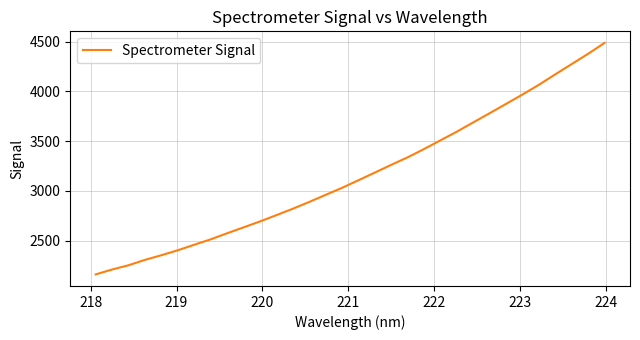

What is the maximum value shown in the chart?

4486.0